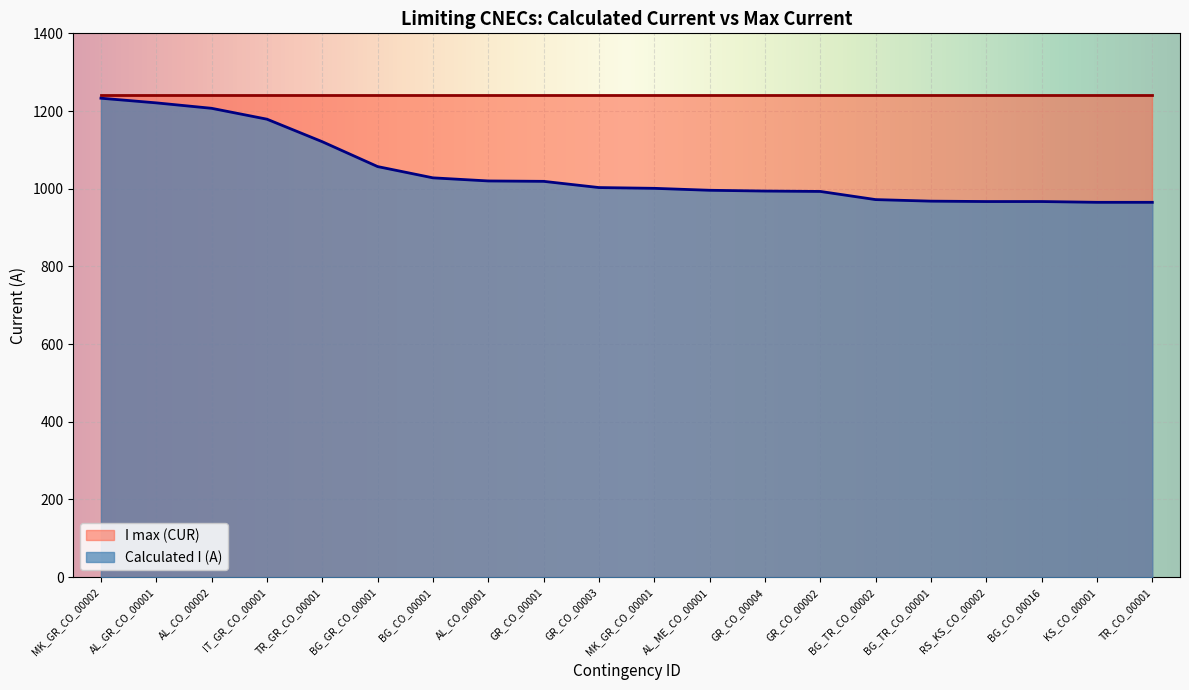

Does the chart display data point markers on the line(s)?

No